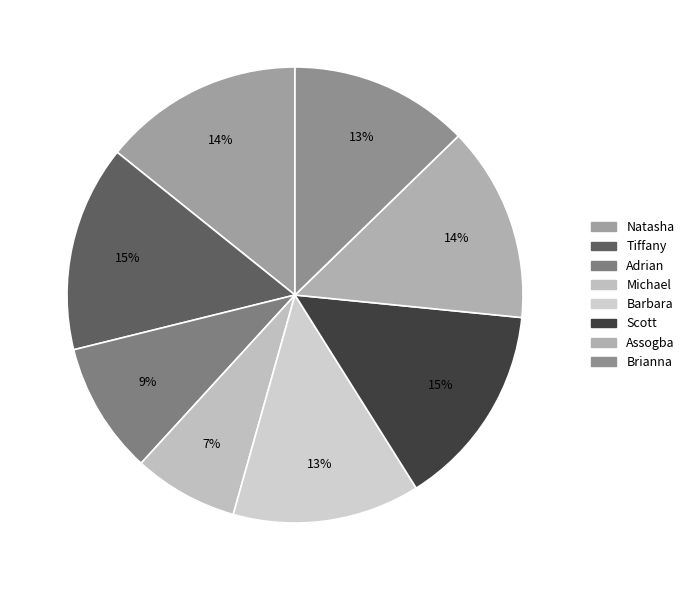

Is it true that Assogba is 14% of the pie?

True